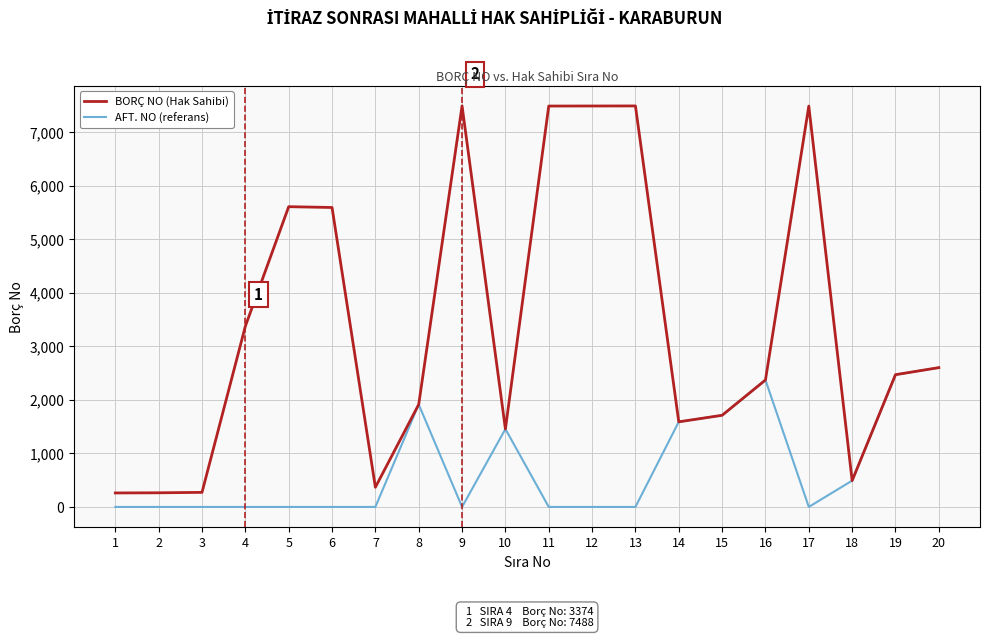

What is the maximum value shown in the chart?

7488